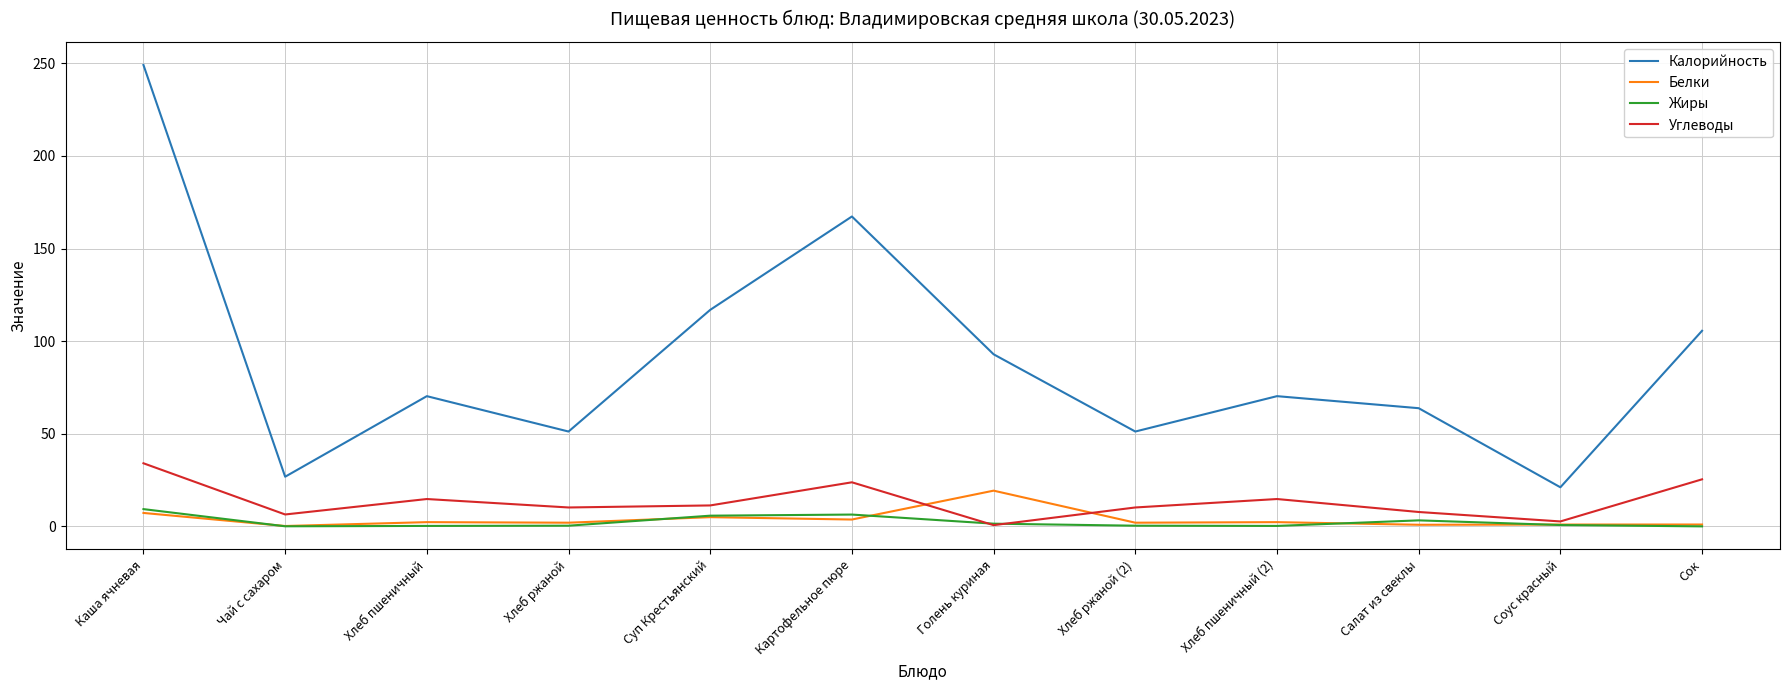

Read the Калорийность value at Каша ячневая.

249.1